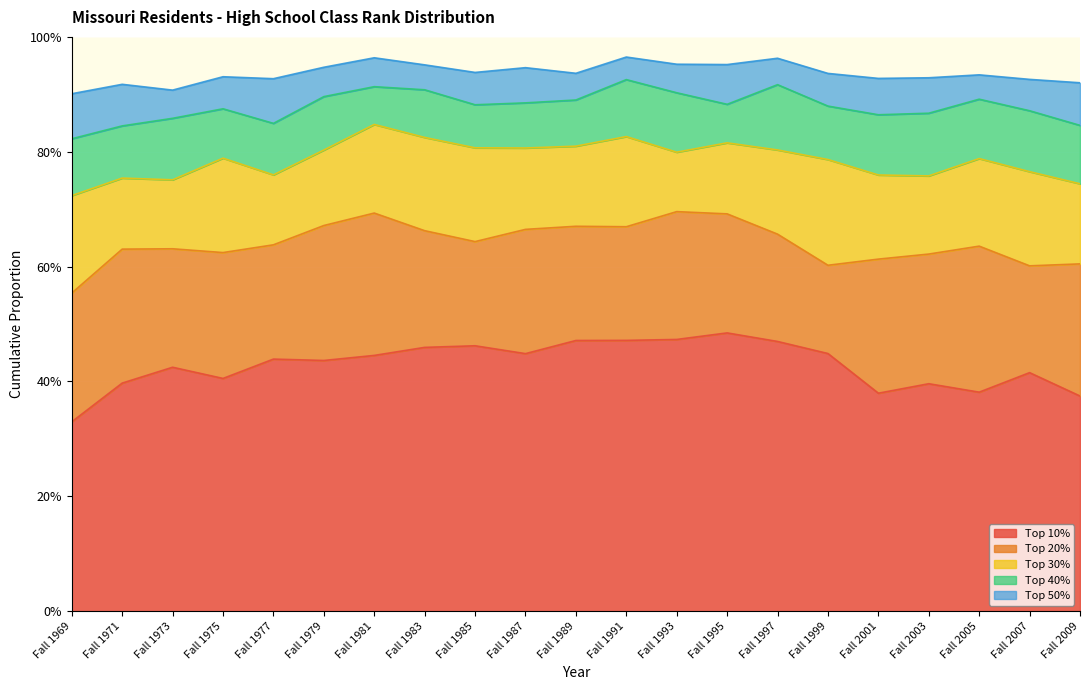

True or false: Top 40% and Top 50% cross at least once.

False